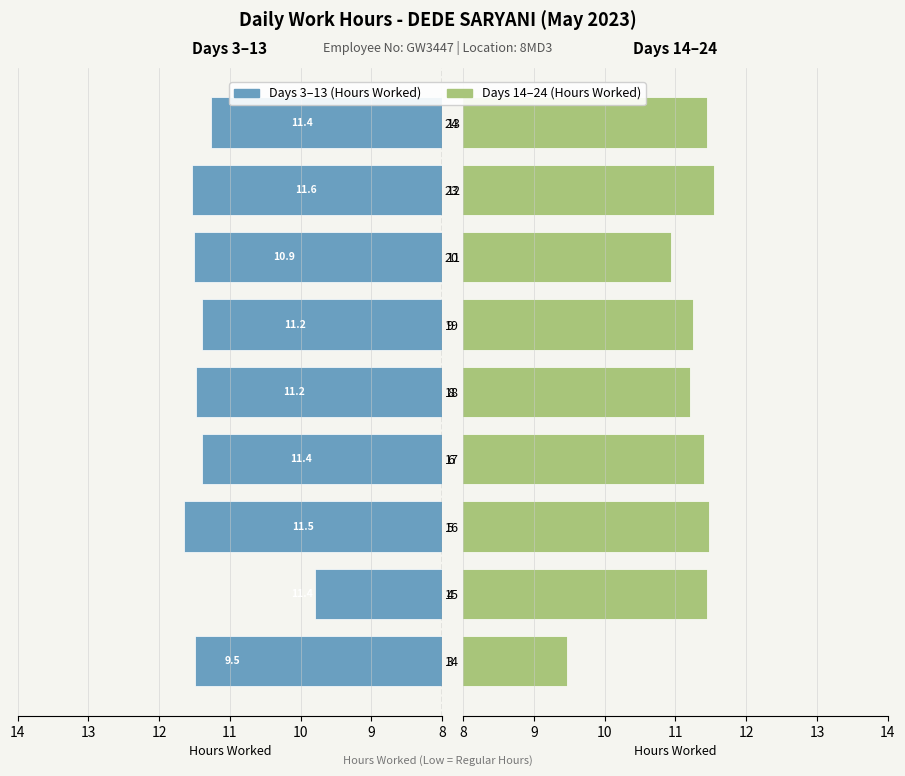

Which series changed the most between 10 and 11?

First Half (Days 3-13)